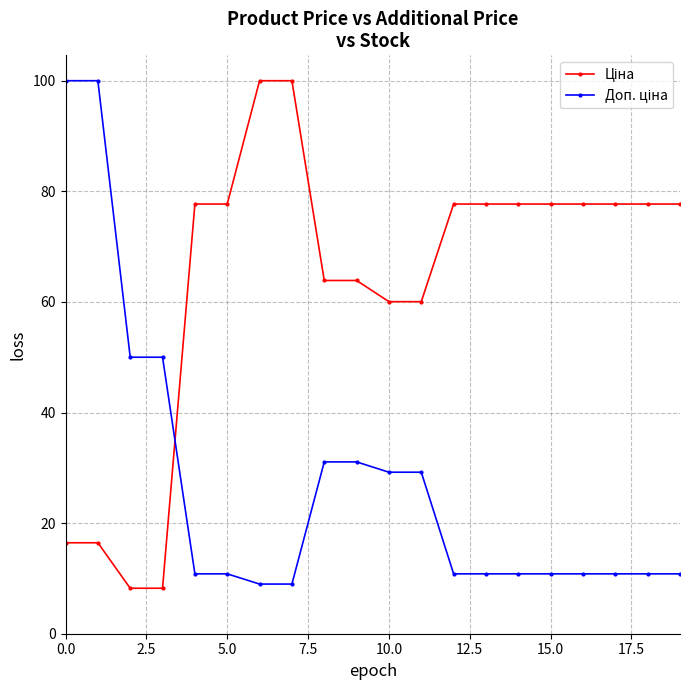

What is the maximum value shown in the chart?

100.0